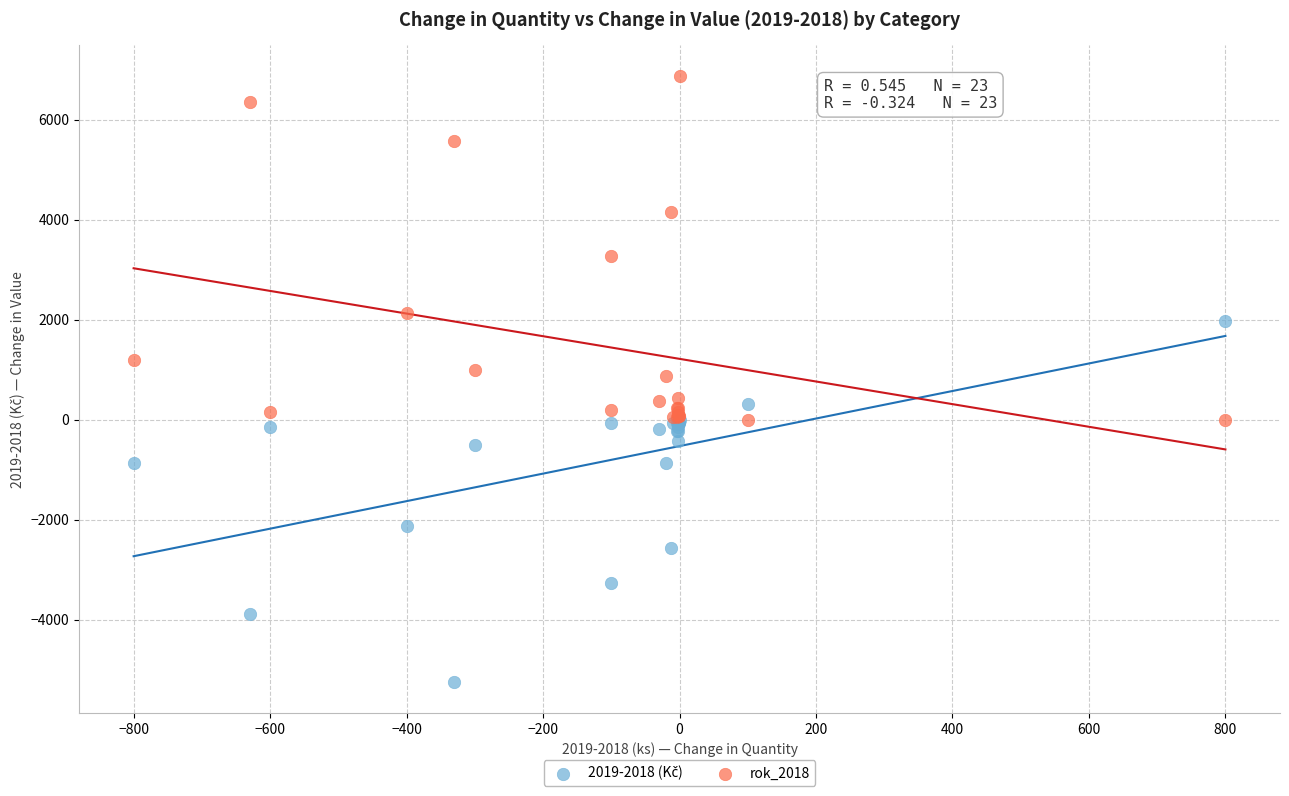

What is the X range (max minus min) for the scatter plot?

1600.0